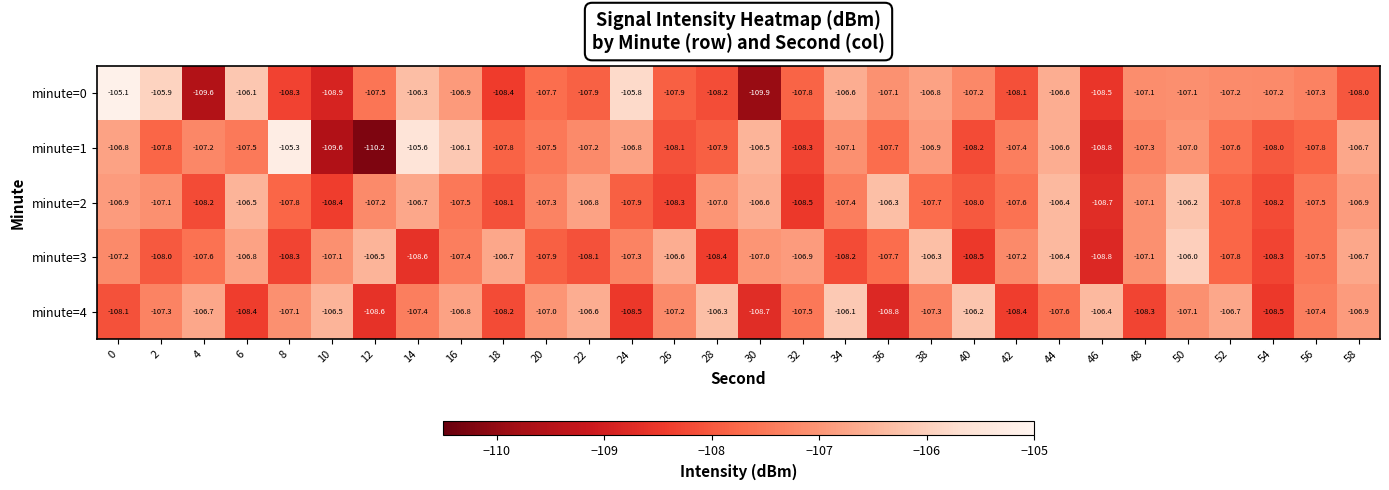

Between 48 and 56, which series saw the biggest shift?

minute=4